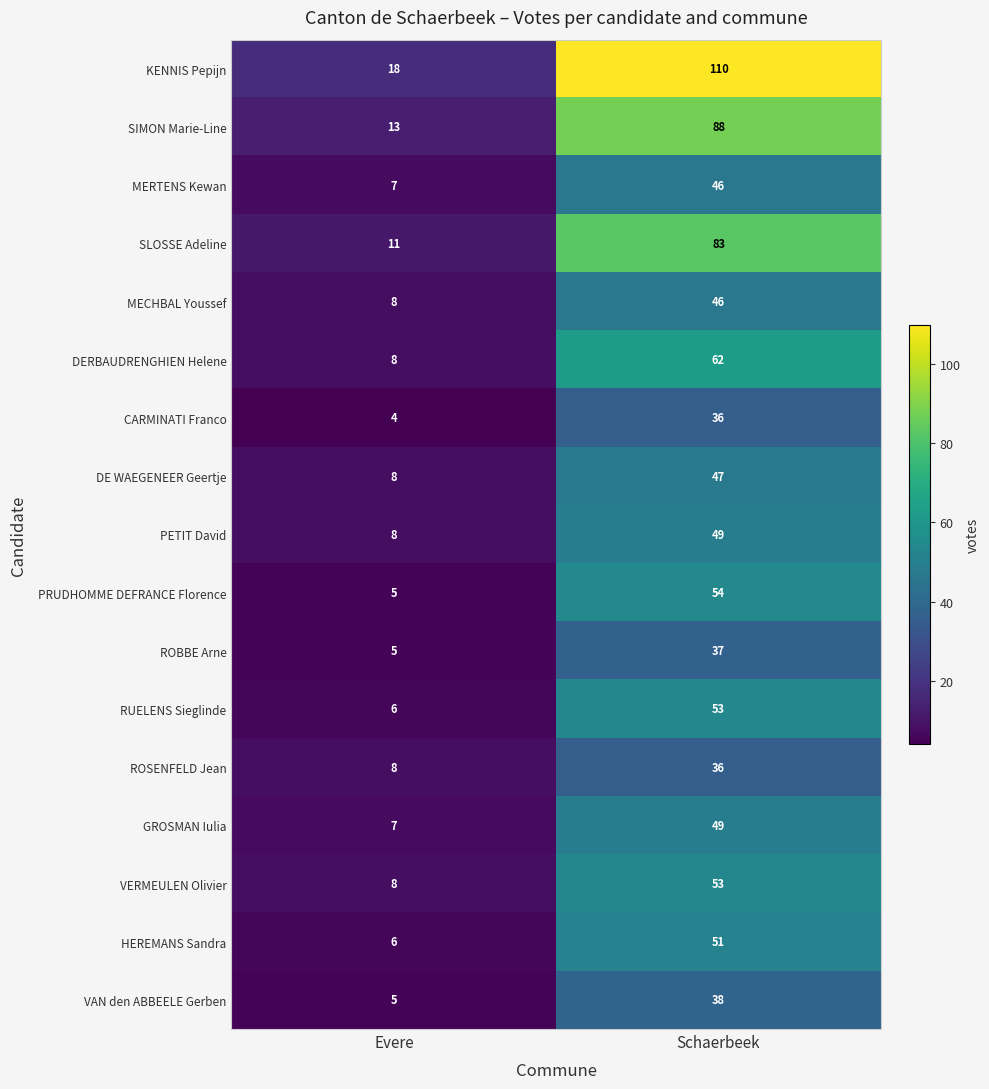

The VAN den ABBEELE Gerben series shows 2 at Evere. True or false?

False